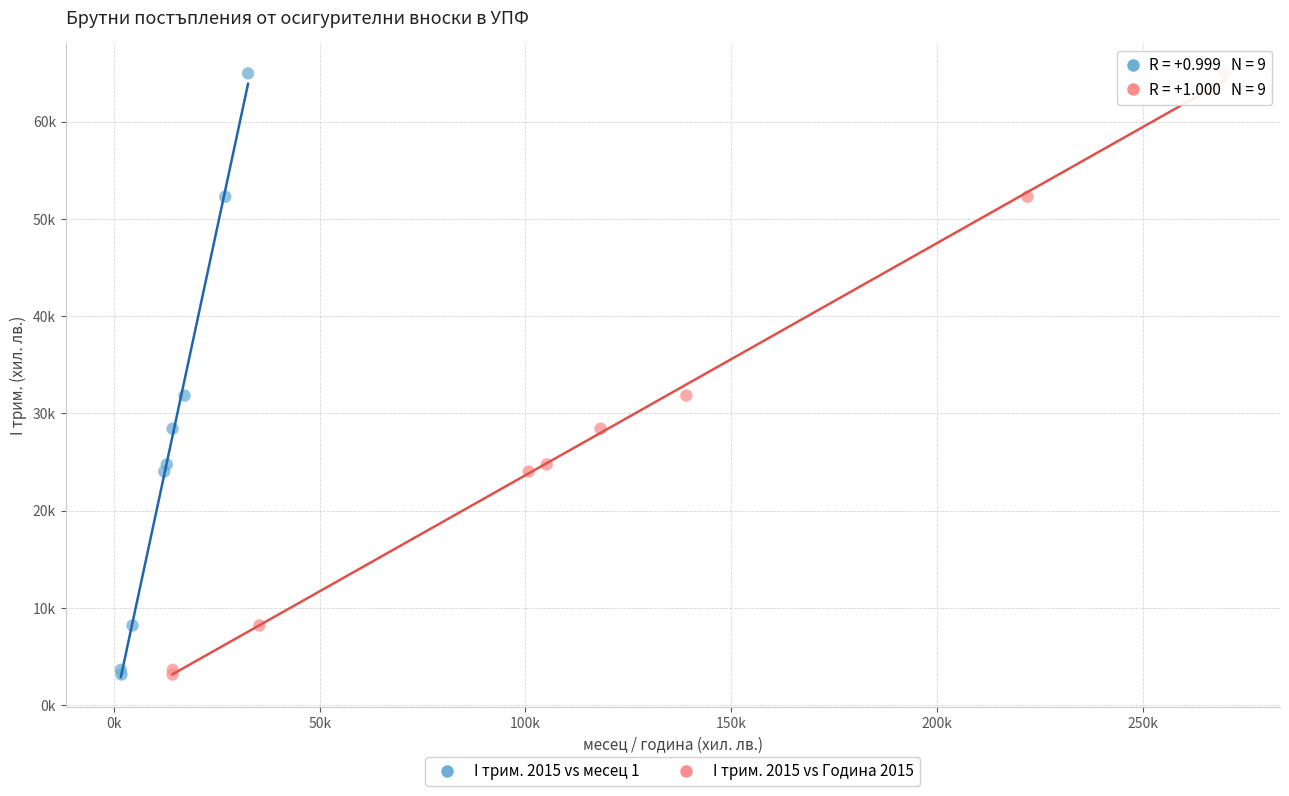

What are all the series names shown in the legend?

I трим. 2015 vs месец 1, I трим. 2015 vs Година 2015